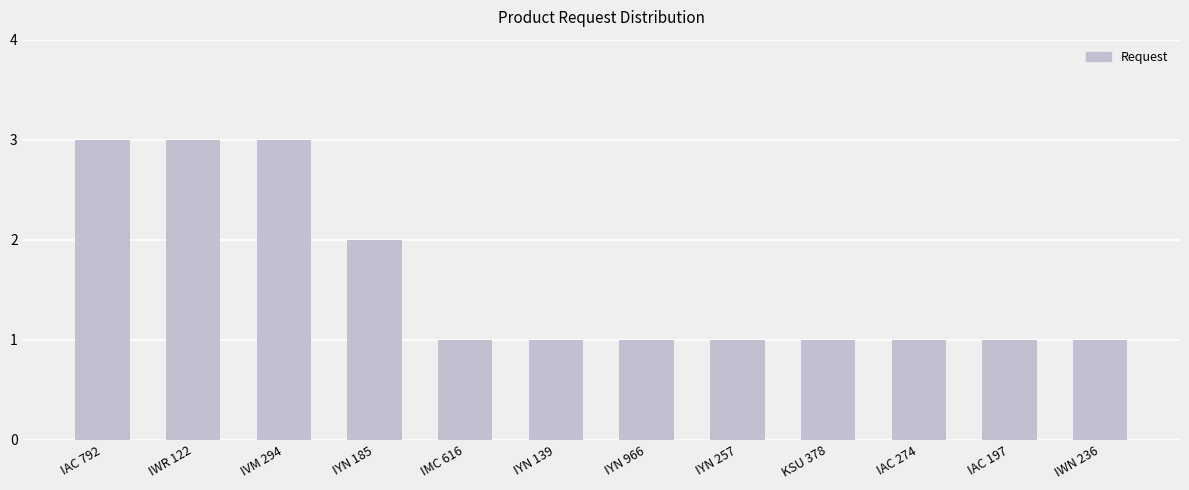

What is the smallest value displayed?

1